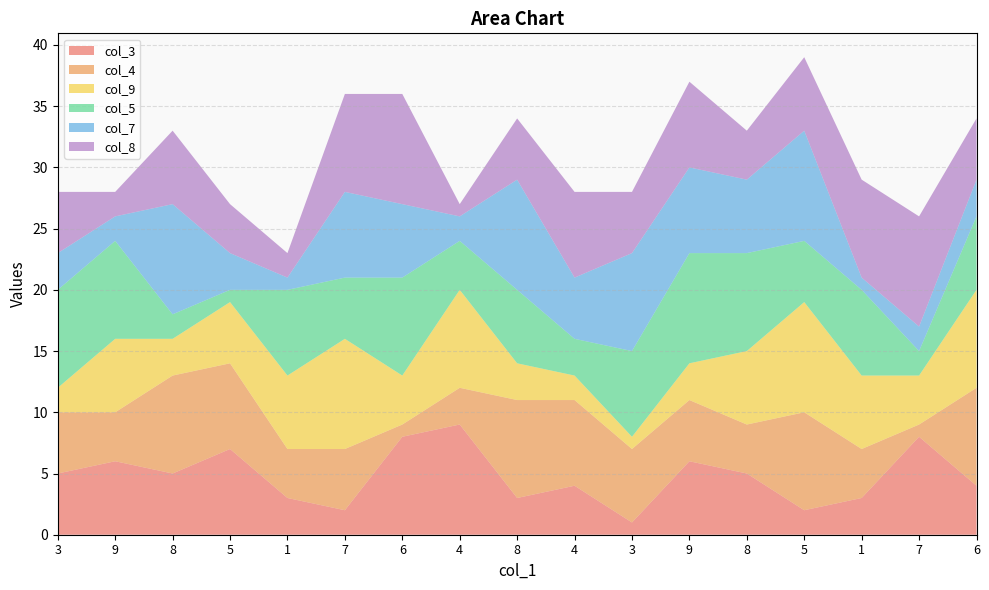

Reading left to right, list all the values displayed in this chart.

col_3: 5	6	5	7	3	2	8	9	3	4	1	6	5	2	3	8	4
col_4: 5	4	8	7	4	5	1	3	8	7	6	5	4	8	4	1	8
col_9: 2	6	3	5	6	9	4	8	3	2	1	3	6	9	6	4	8
col_5: 8	8	2	1	7	5	8	4	6	3	7	9	8	5	7	2	6
col_7: 3	2	9	3	1	7	6	2	9	5	8	7	6	9	1	2	3
col_8: 5	2	6	4	2	8	9	1	5	7	5	7	4	6	8	9	5